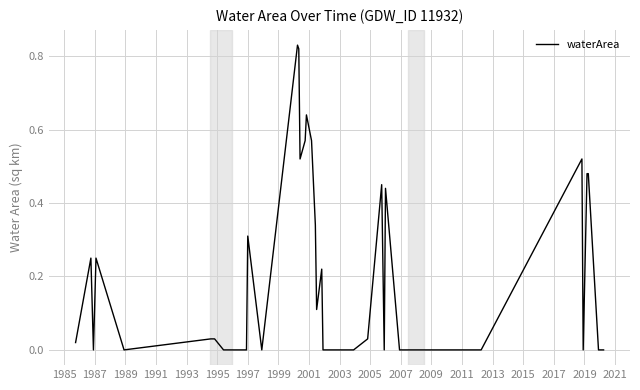

Where is the first local maximum?

1987